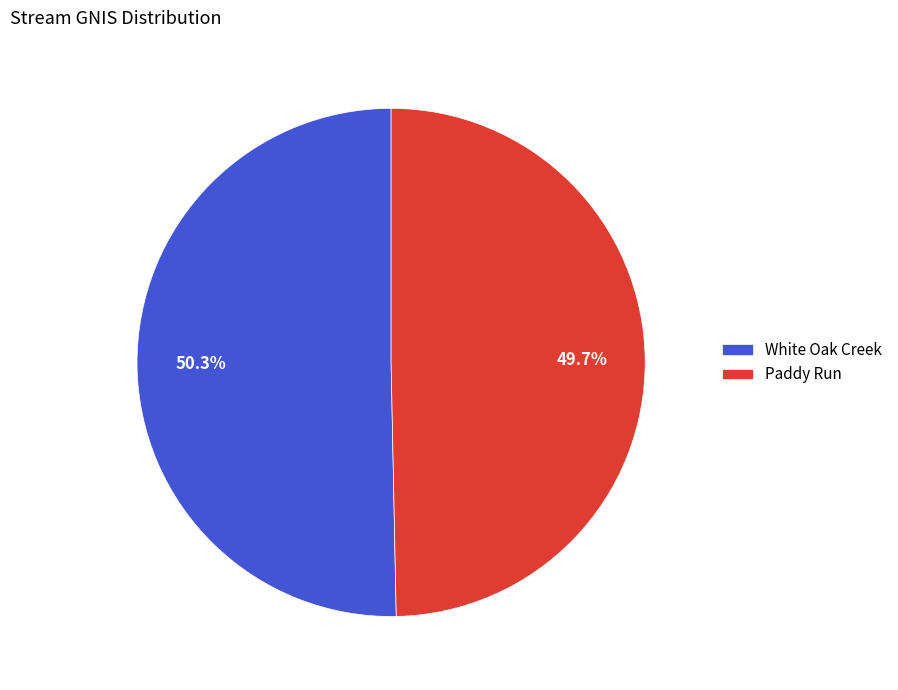

What portion of the pie excludes Paddy Run?

50.3%